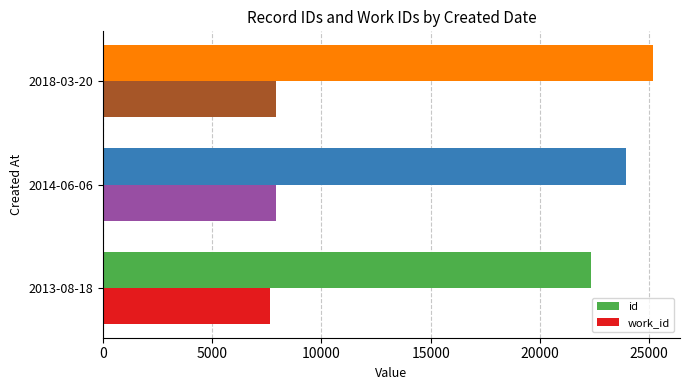

Which series has the largest total across all categories?

id